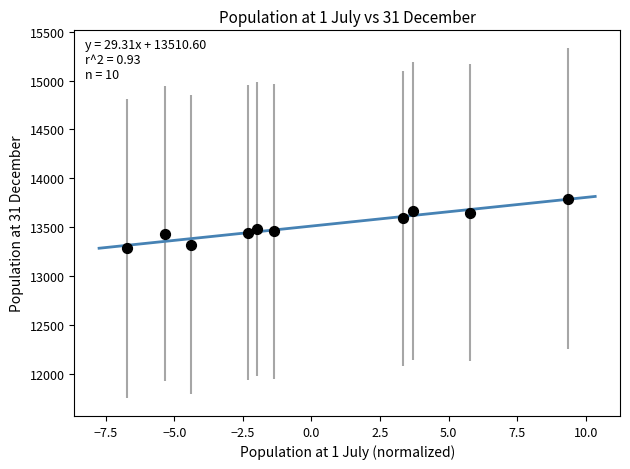

What is the average Y value?

13511